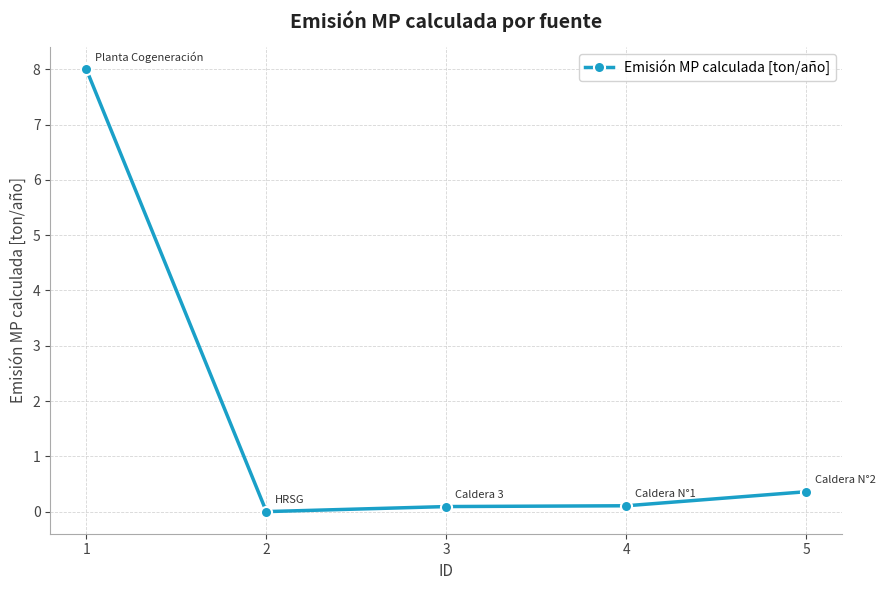

Reading right to left, extract all data points from this chart.

0.4	0.1	0.1	0.0	8.0